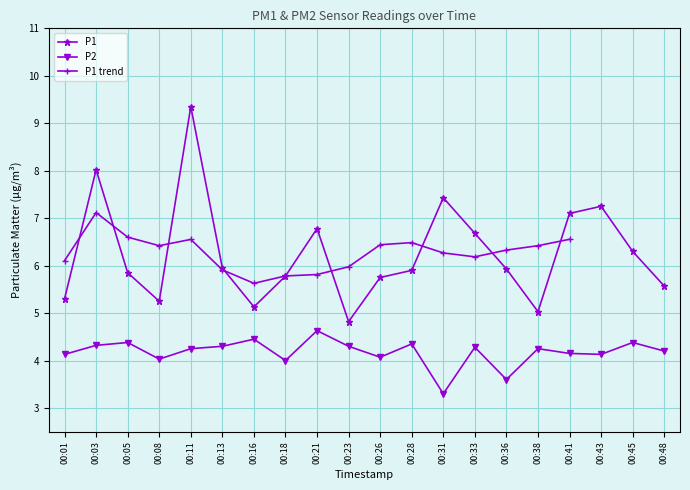

At which category does P1 reach its first local valley?

00:08